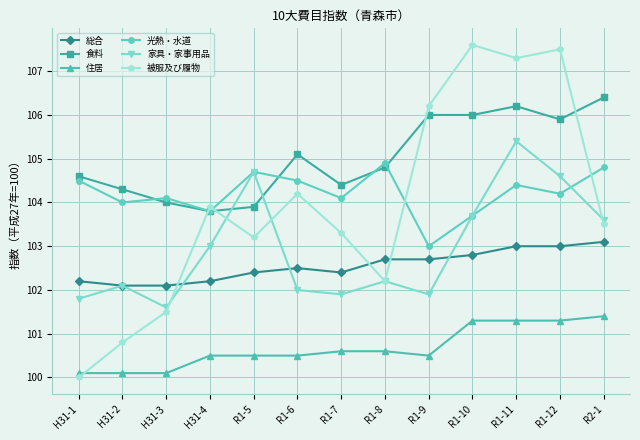

The 光熱・水道 series shows 156.0 at R1-7. True or false?

False